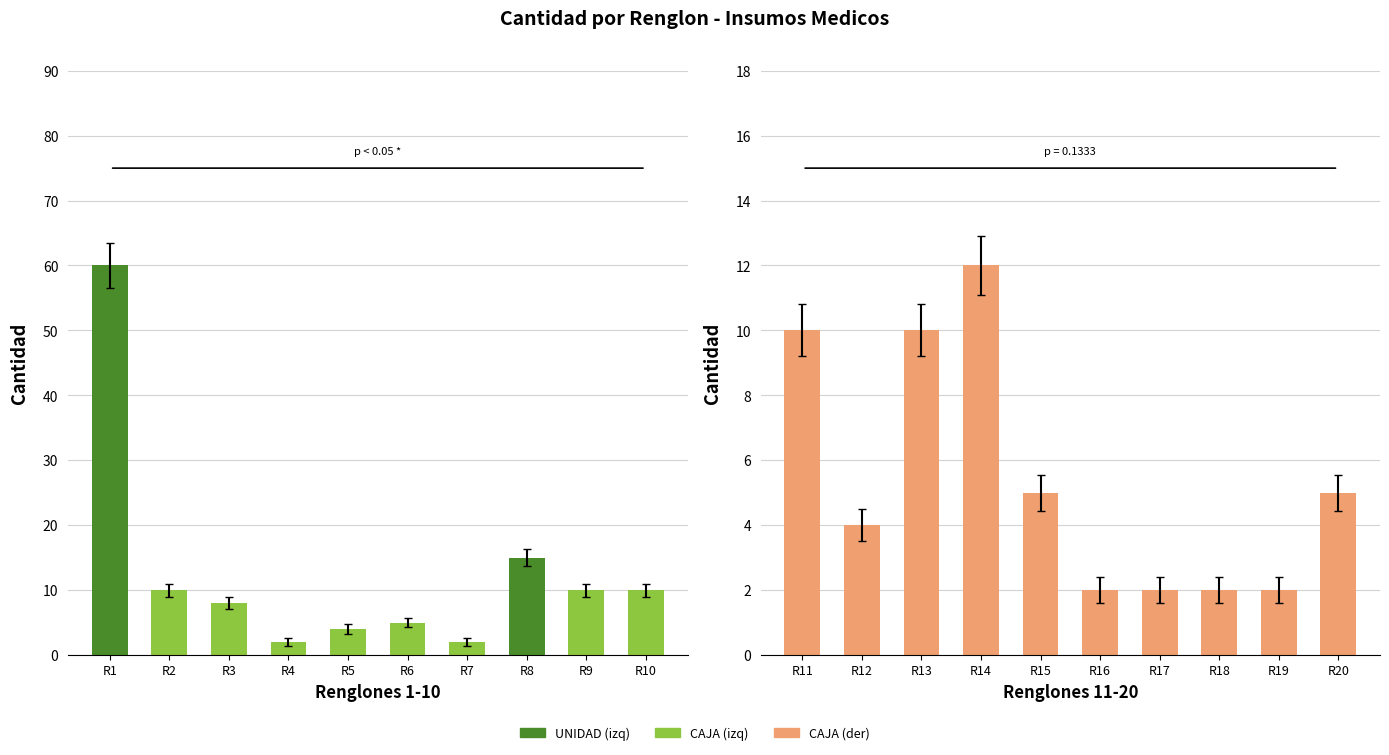

How many data points are less than 5?

8